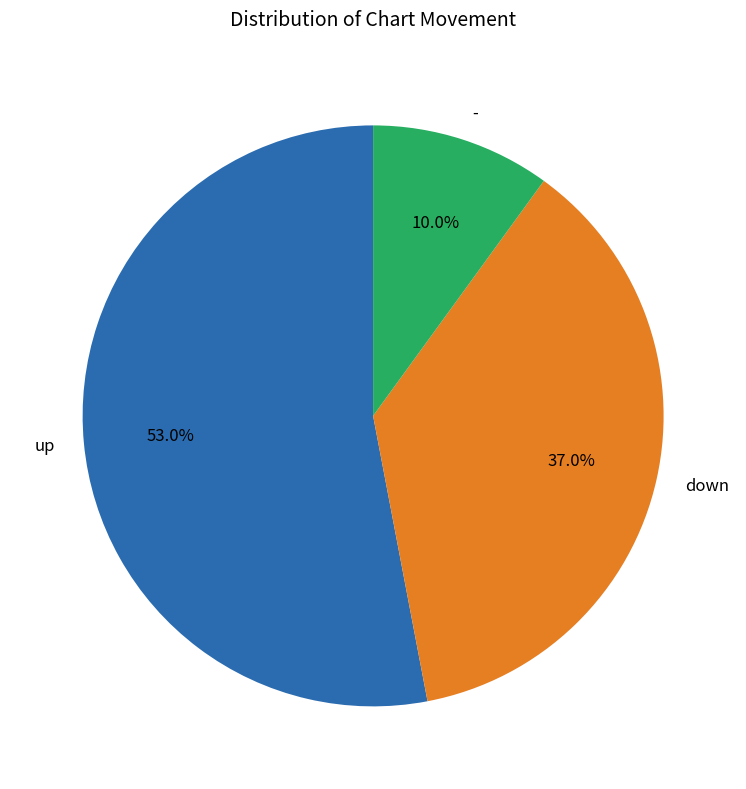

Approximately how many times larger is the value at - compared to down?

0.3